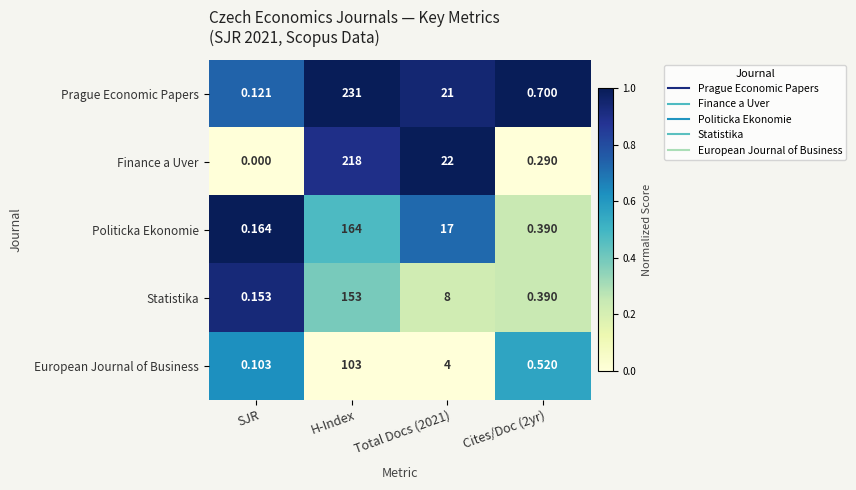

Which category has the lowest value across all series?

SJR